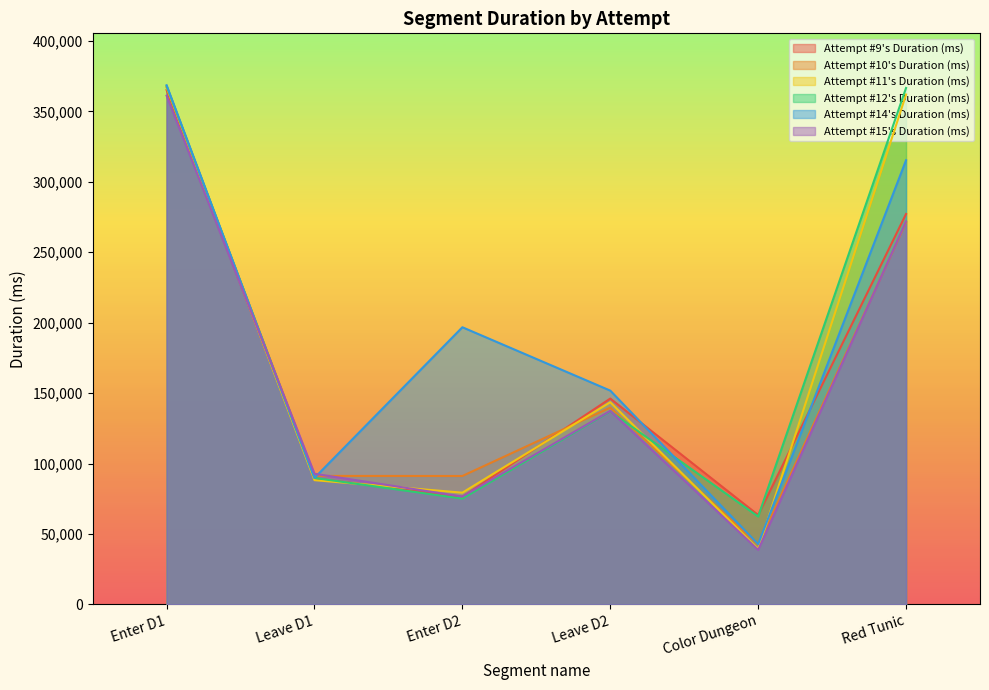

How many distinct data groups are displayed?

6